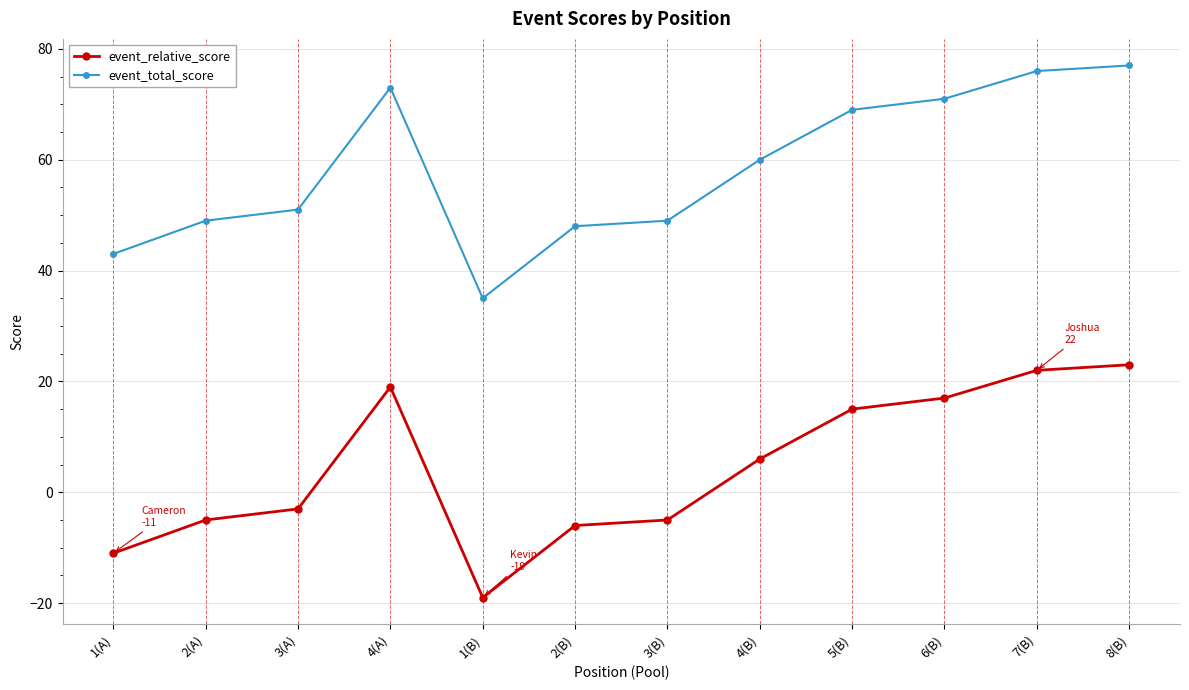

What is the value of the event_relative_score point at the 2nd from the left?

-5